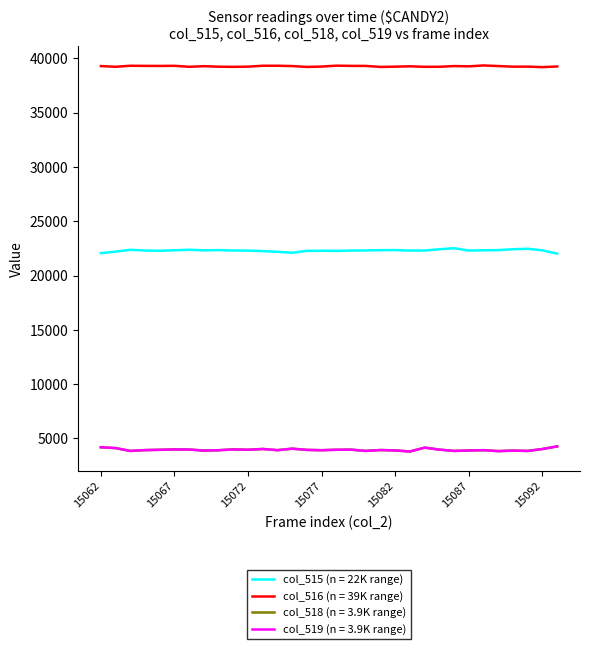

True or false: col_518 (n = 3.9K range) and col_515 (n = 22K range) intersect in this chart.

False